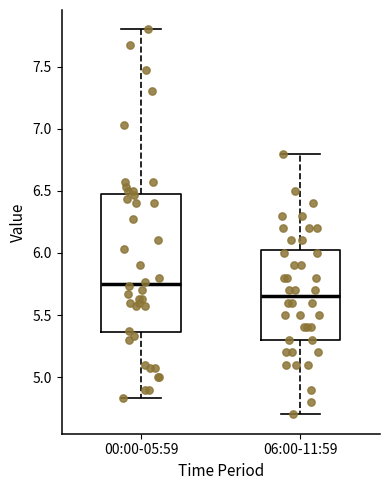

Which box is the tallest, from its lower edge to its upper edge?

00:00-05:59